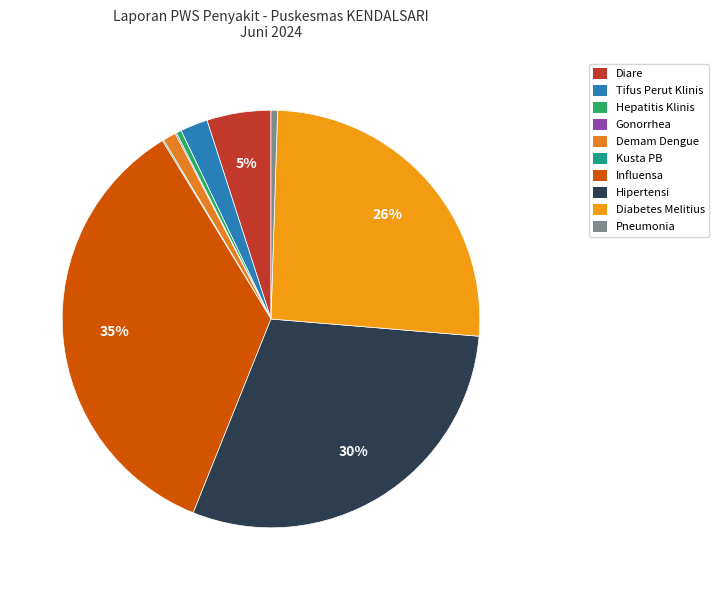

To the nearest percent, what is the difference between the largest and smallest slice percentages?

35%